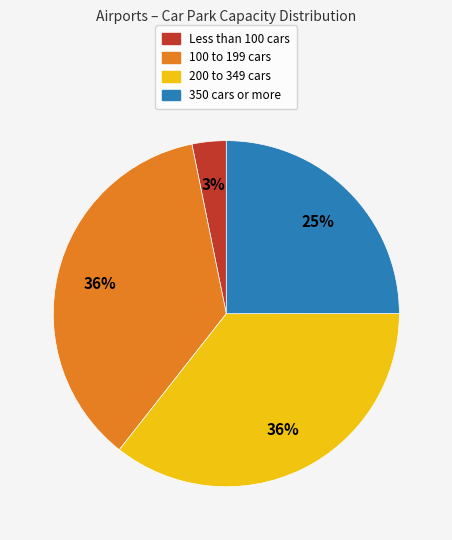

To the nearest percent, what portion does Less than 100 cars represent?

3%